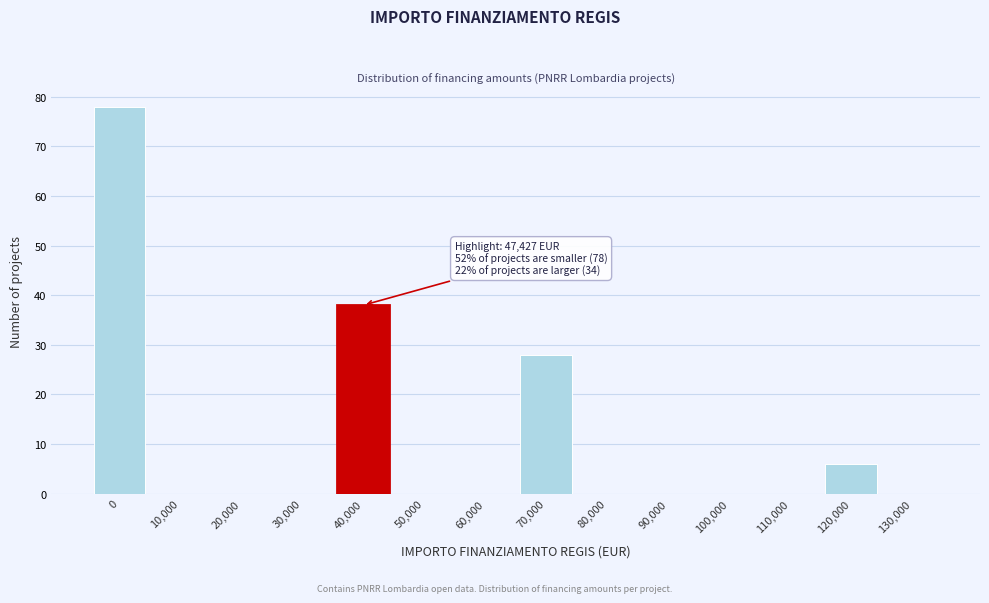

Reading right to left, extract all data points from this chart.

130,000=0	120,000=6	110,000=0	100,000=0	90,000=0	80,000=0	70,000=28	60,000=0	50,000=0	40,000=38	30,000=0	20,000=0	10,000=0	0=78